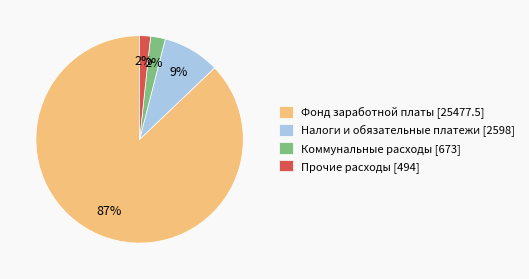

True or false: Фонд заработной платы [25477.5] accounts for 99% of the total.

False